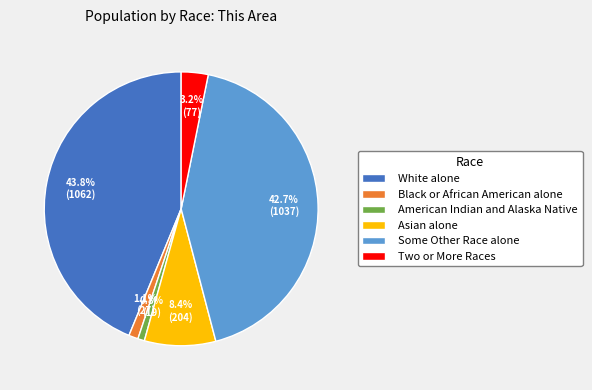

How many slices are in this pie chart?

6